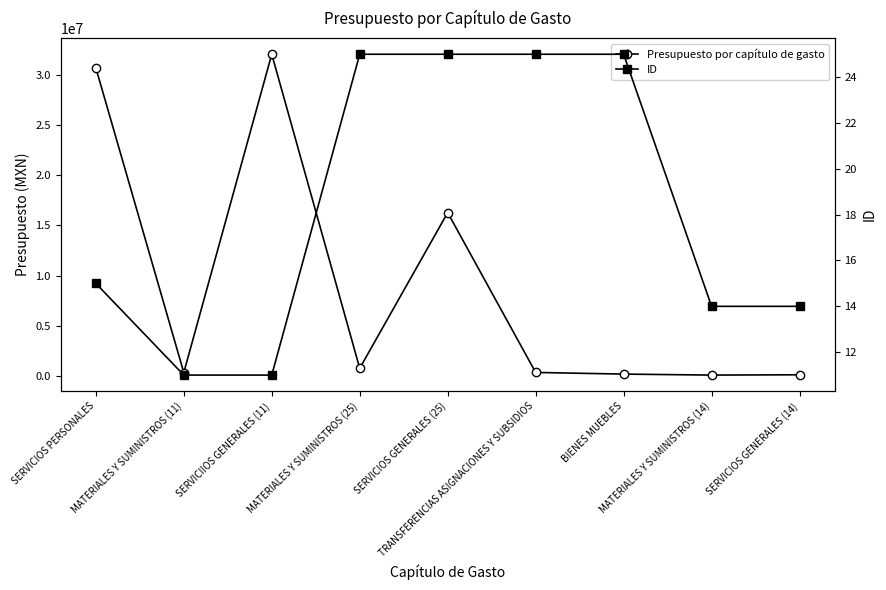

At how many categories does at least one series exceed 18090362?

2